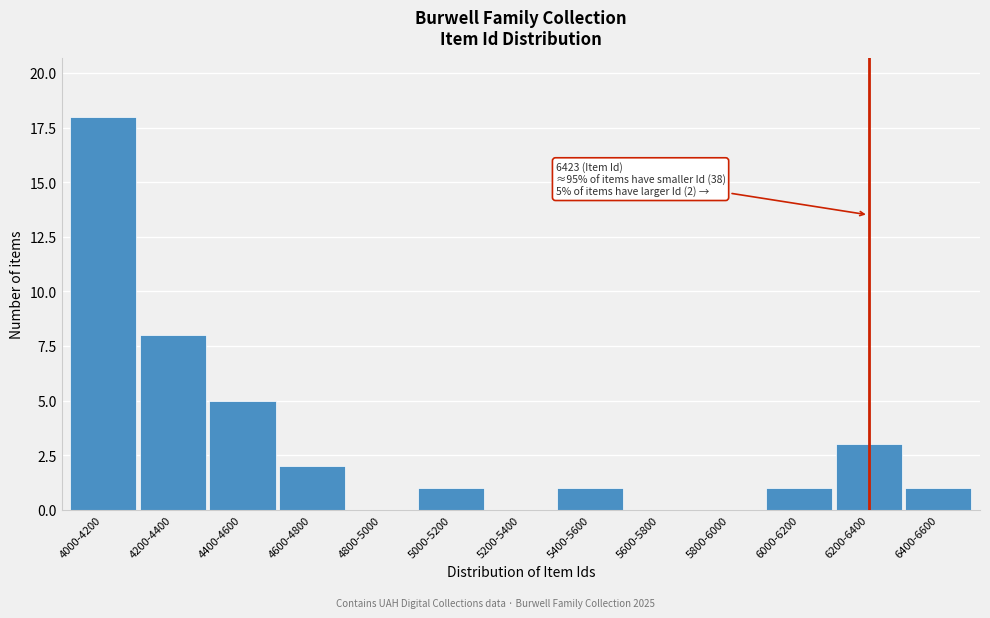

Reading left to right, transcribe all the data shown in this chart.

4000-4200=18	4200-4400=8	4400-4600=5	4600-4800=2	4800-5000=0	5000-5200=1	5200-5400=0	5400-5600=1	5600-5800=0	5800-6000=0	6000-6200=1	6200-6400=3	6400-6600=1